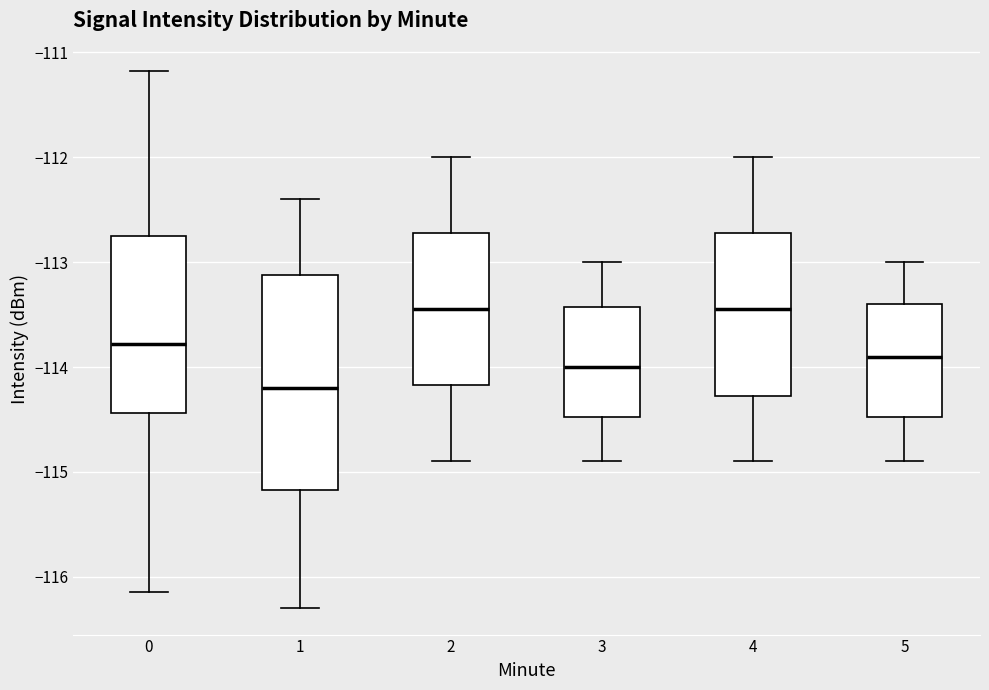

Reading left to right, transcribe this box plot: for each box, give where its median line is, the range the box spans, and where its two whiskers end, as read against the y-axis. The values are not printed on the chart, so give them approximately, as read against the axis.

0: median -113.8, box -114.4 to -112.7, whiskers -116.1 to -111.2
1: median -114.2, box -115.2 to -113.1, whiskers -116.3 to -112.4
2: median -113.4, box -114.2 to -112.7, whiskers -114.9 to -112.0
3: median -114.0, box -114.5 to -113.4, whiskers -114.9 to -113.0
4: median -113.4, box -114.3 to -112.7, whiskers -114.9 to -112.0
5: median -113.9, box -114.5 to -113.4, whiskers -114.9 to -113.0